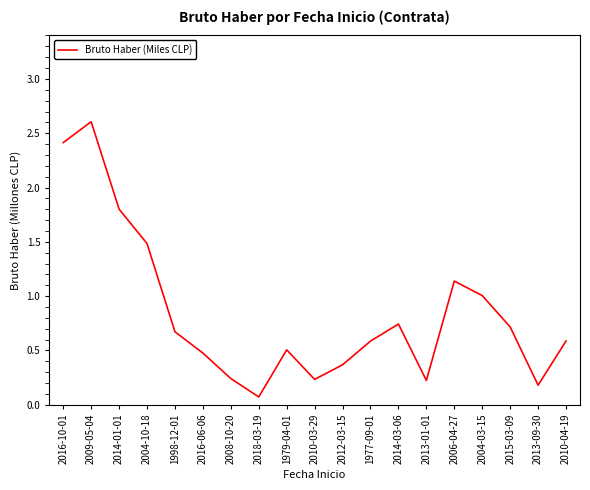

What is the change in value from 2014-03-06 to 2004-03-15?

+0.3